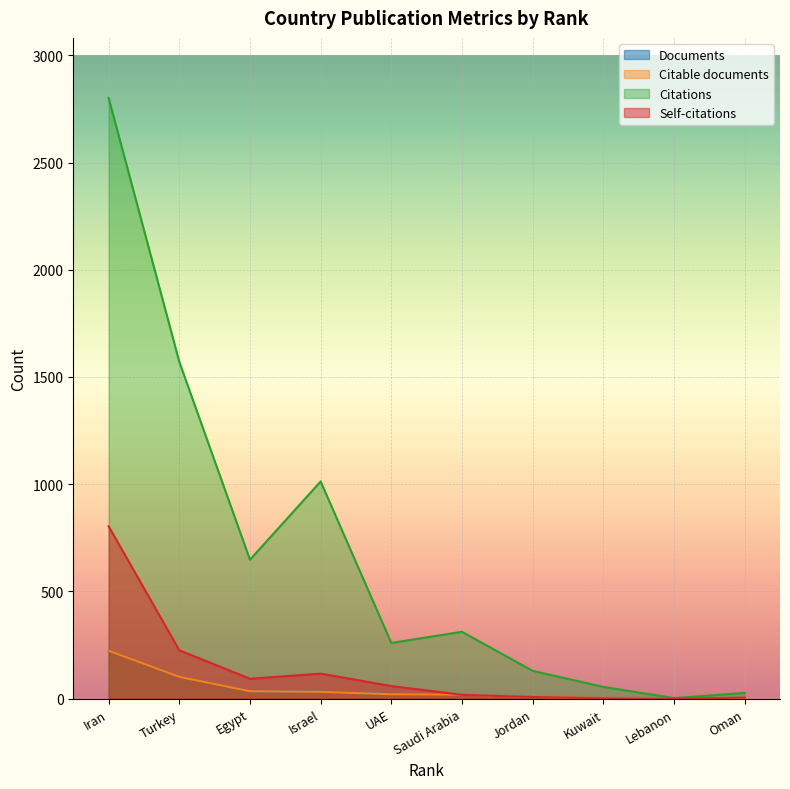

The value of Citations at Saudi Arabia is 312. True or false?

True